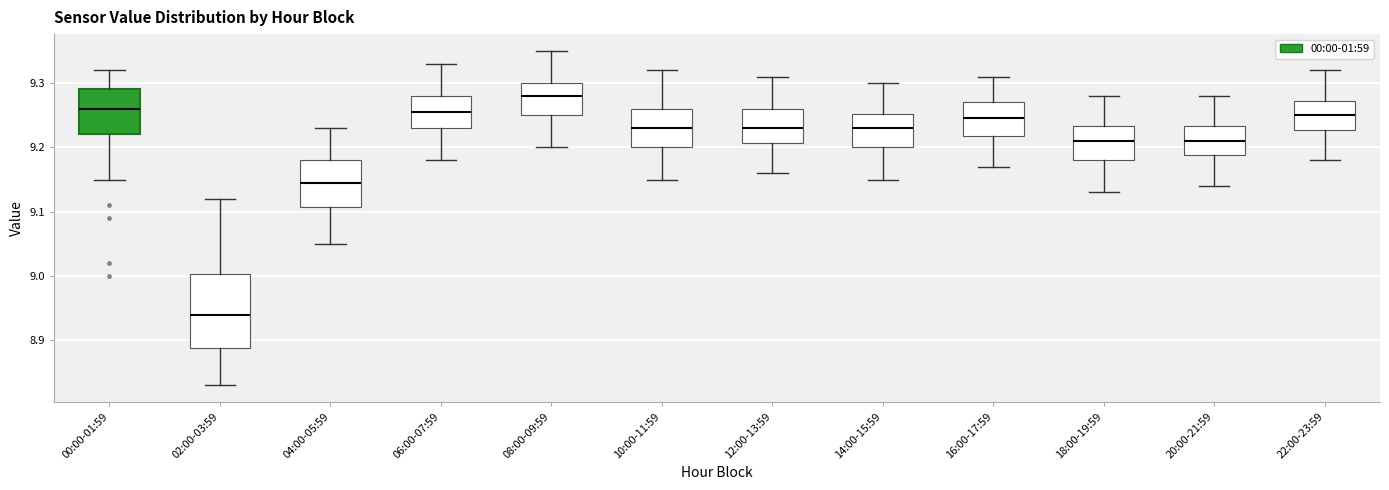

Which box's median line is the highest?

08:00-09:59